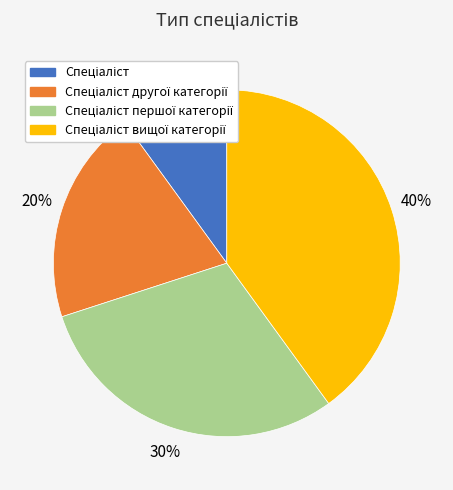

Is there any slice that represents more than half of the pie?

No